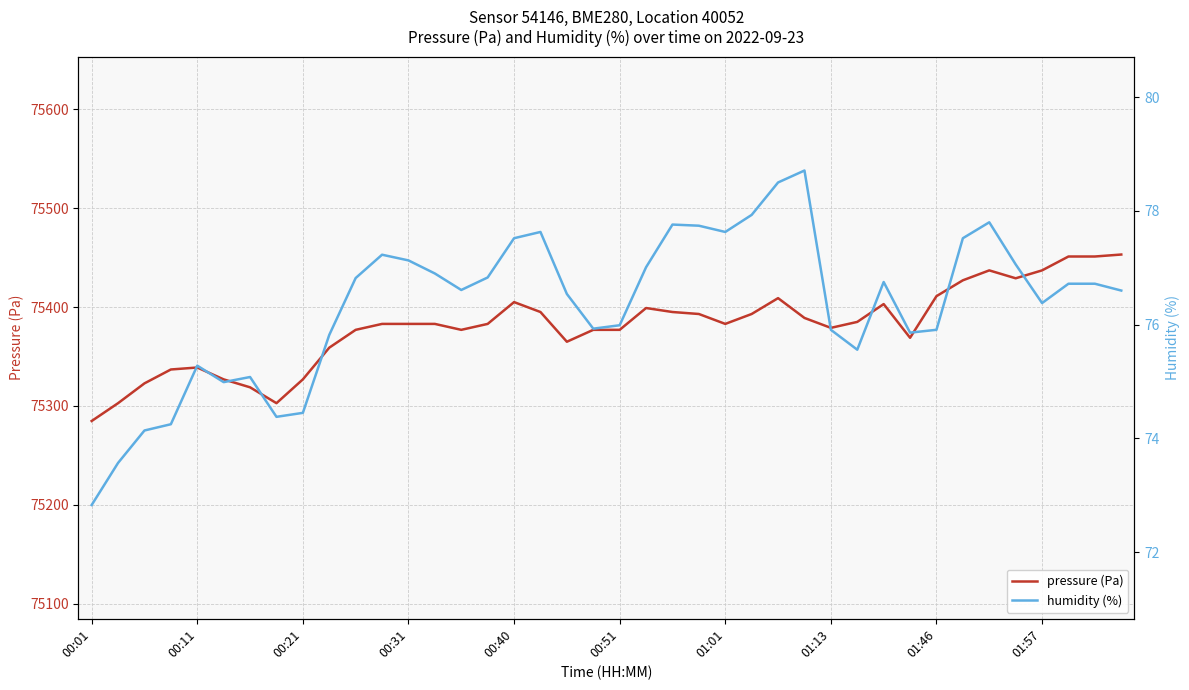

Reading left to right, list all the values displayed in this chart.

pressure (Pa): 75284.8	75302.8	75322.9	75336.9	75338.9	75326.9	75318.9	75302.8	75326.9	75359.0	75377.0	75383.0	75383.0	75383.0	75377.0	75383.0	75405.1	75395.0	75365.0	75377.0	75377.0	75399.1	75395.0	75393.0	75383.0	75393.0	75409.1	75389.0	75379.0	75385.0	75403.1	75369.0	75411.1	75427.1	75437.1	75429.1	75437.1	75451.2	75451.2	75453.2
humidity (%): 72.8	73.6	74.1	74.2	75.3	75.0	75.1	74.4	74.5	75.8	76.8	77.2	77.1	76.9	76.6	76.8	77.5	77.6	76.5	75.9	76.0	77.0	77.8	77.7	77.6	77.9	78.5	78.7	75.9	75.6	76.8	75.9	75.9	77.5	77.8	77.1	76.4	76.7	76.7	76.6